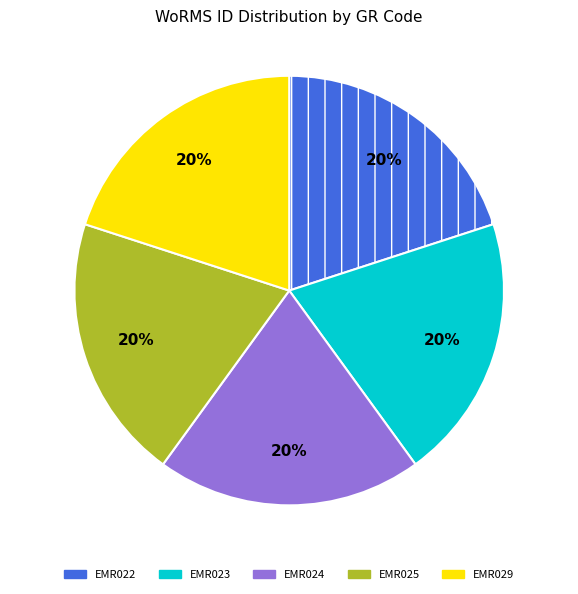

Does any single category account for the majority?

No